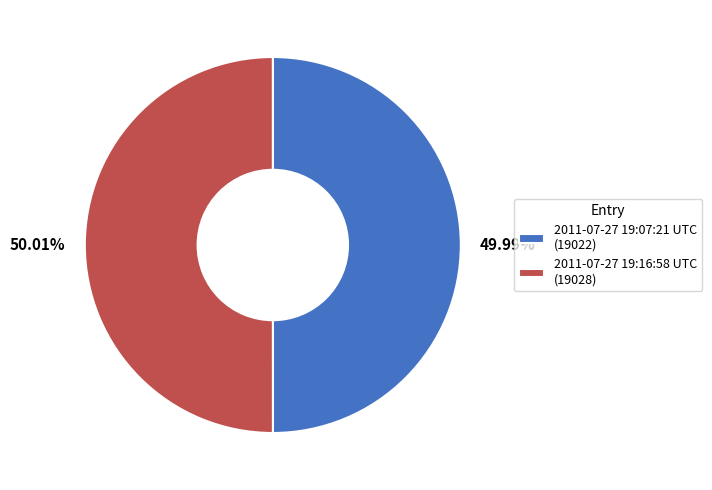

How many slices are in this pie chart?

2